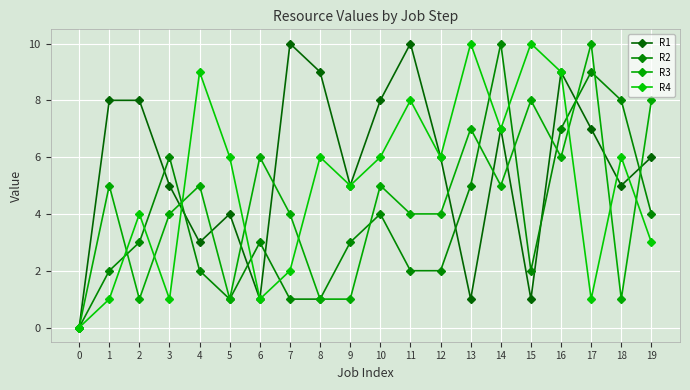

Reading right to left, extract all data points from this chart.

R1: 6	5	7	9	1	7	1	6	10	8	5	9	10	1	4	3	5	8	8	0
R2: 4	8	9	7	2	10	5	2	2	4	3	1	1	3	1	2	6	3	2	0
R3: 8	1	10	6	8	5	7	4	4	5	1	1	4	6	1	5	4	1	5	0
R4: 3	6	1	9	10	7	10	6	8	6	5	6	2	1	6	9	1	4	1	0